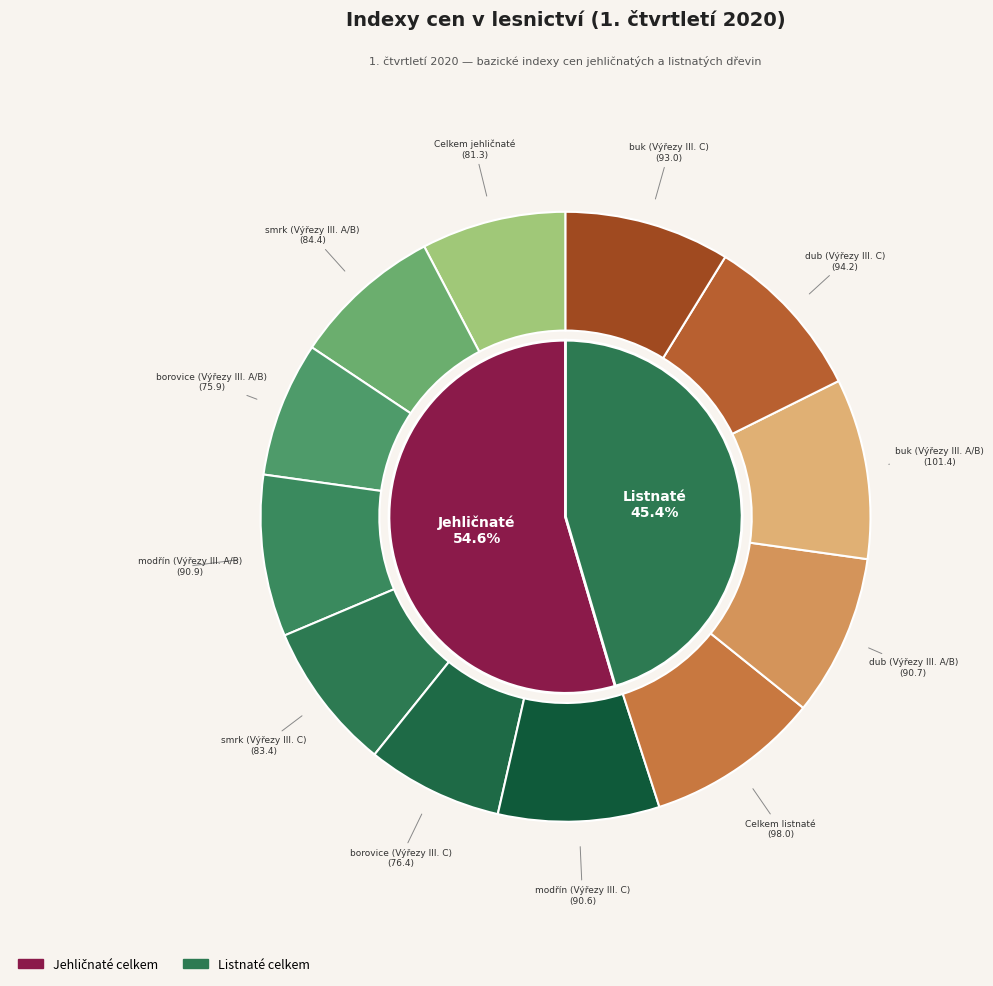

Which category has the smallest portion of the pie?

borovice (Výřezy III. A/B)